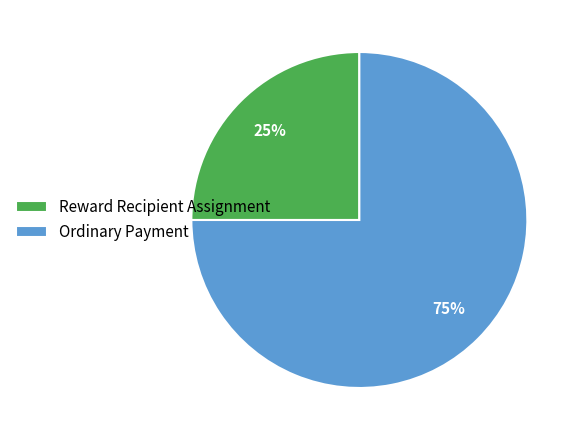

Is the sum of Reward Recipient Assignment and Ordinary Payment greater than half?

Yes